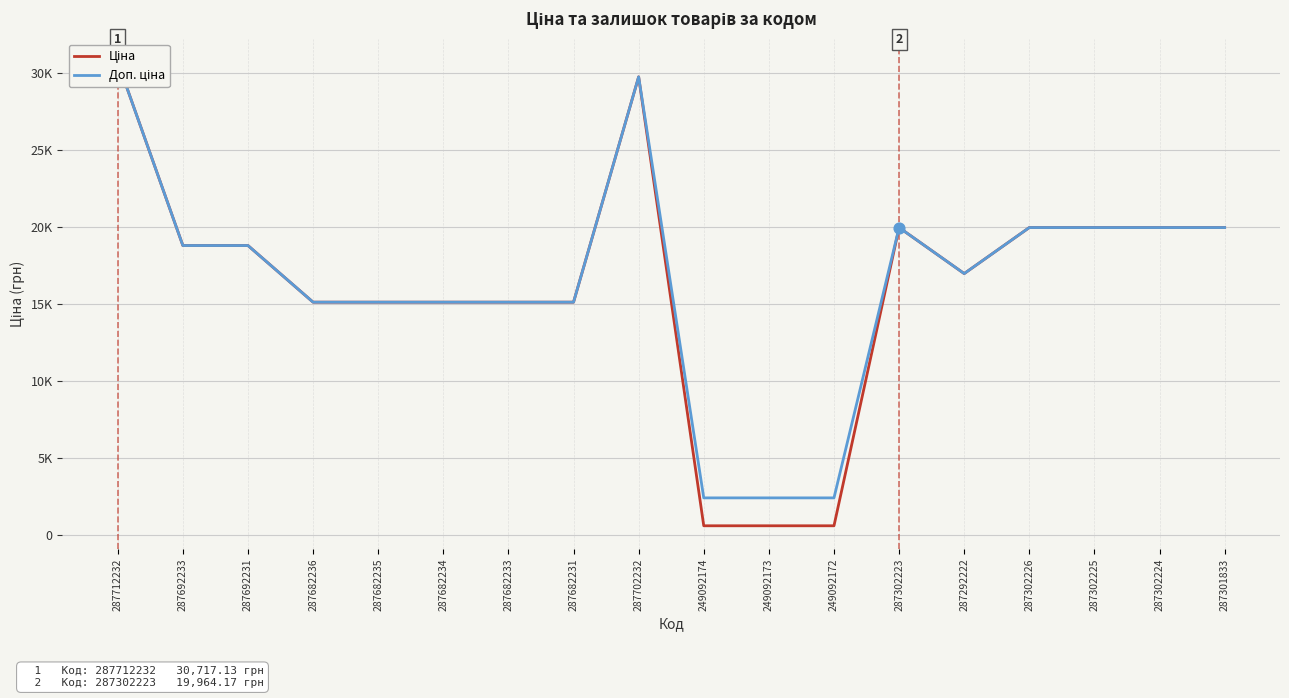

Is the value of Ціна at 287301833 greater than the value of Доп. ціна at 287682236?

Yes